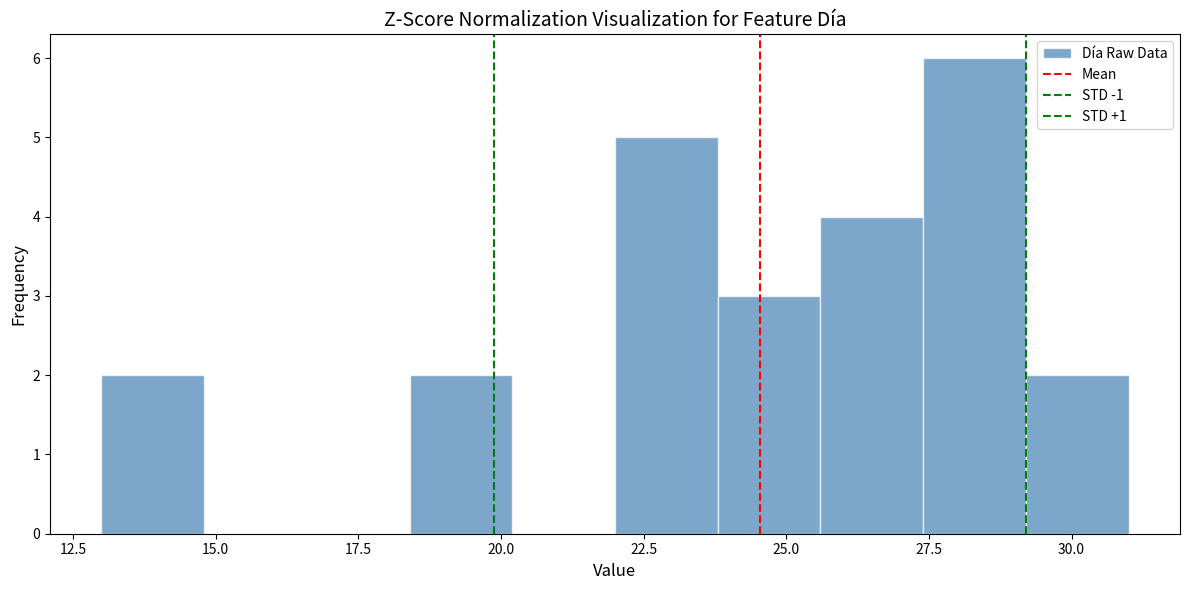

Read against the x-axis, roughly where is the centre of the tallest bar?

28.5